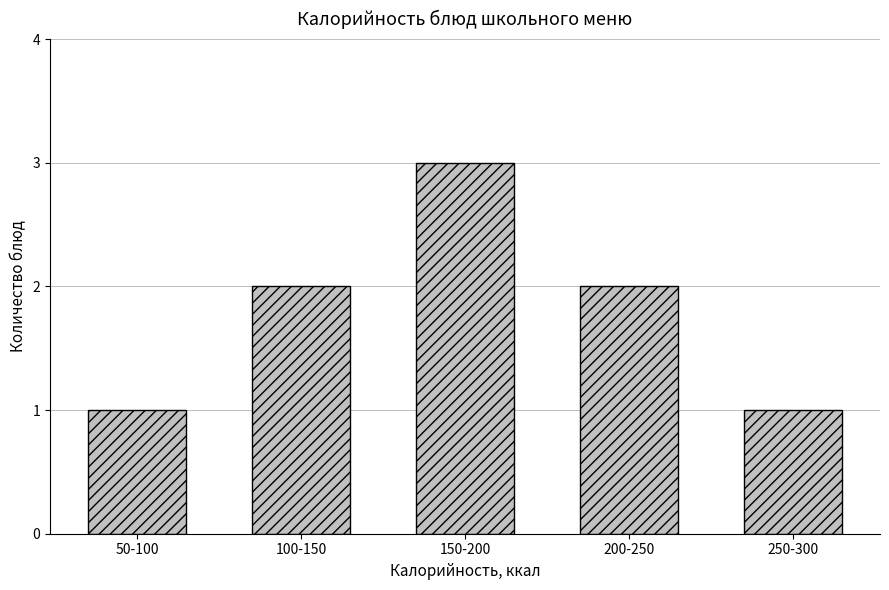

Reading left to right, extract all data points from this chart.

50-100=1	100-150=2	150-200=3	200-250=2	250-300=1